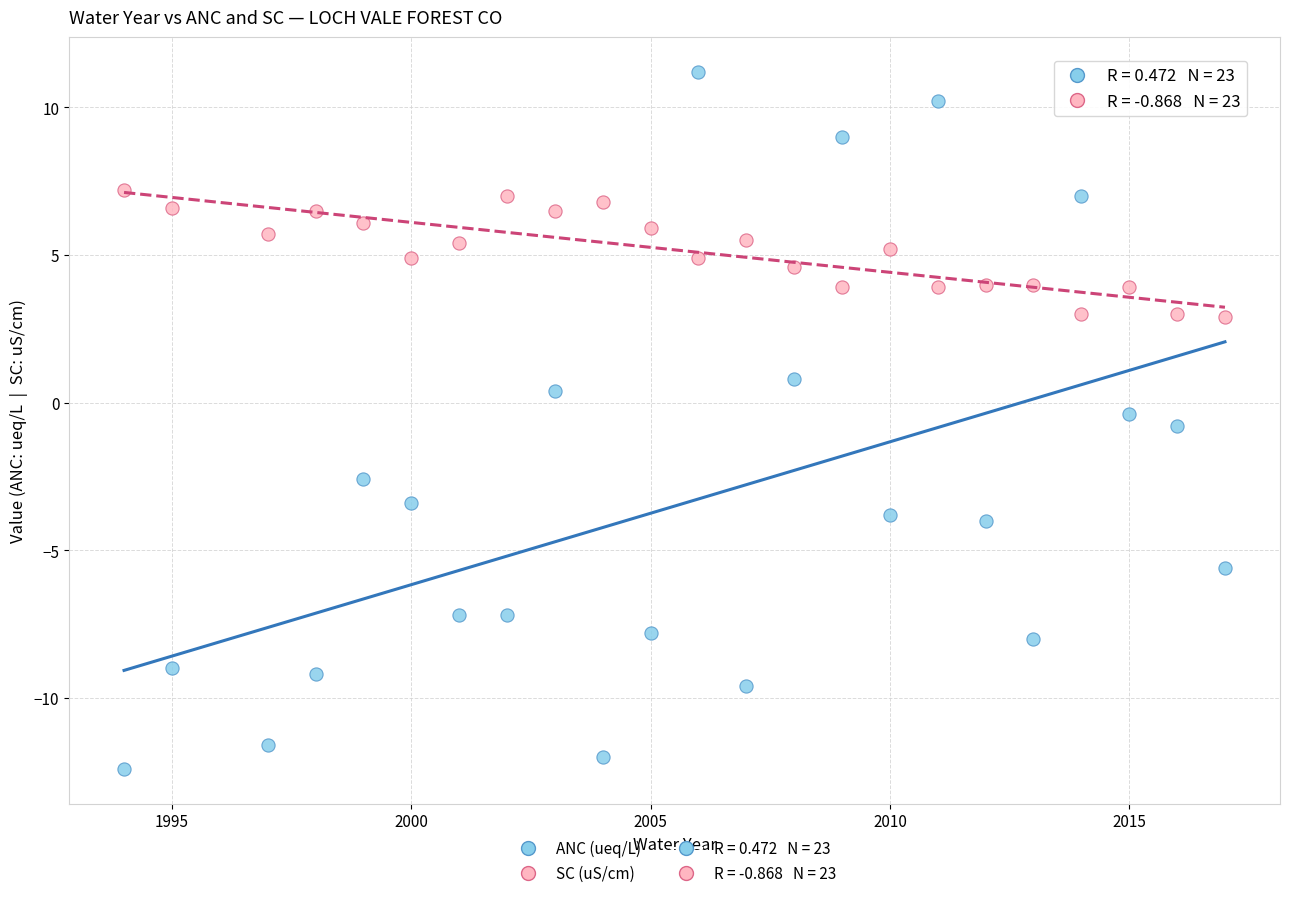

Across all data points, what is the range of X values (max minus min)?

23.0